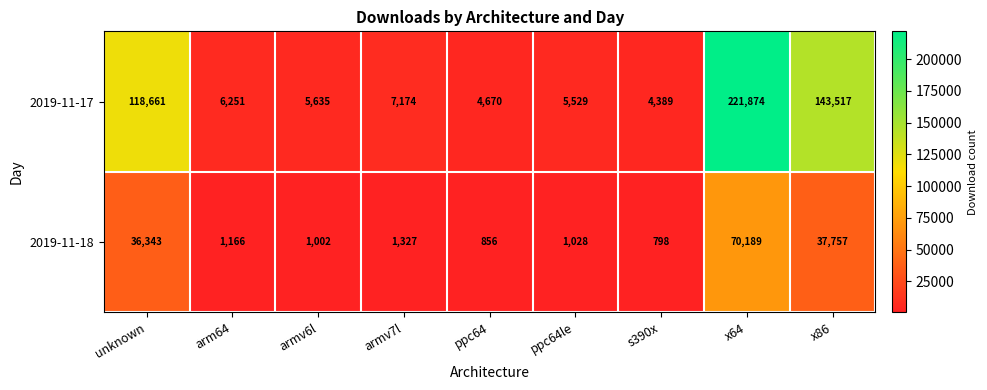

What is the sum of the 2019-11-17 values at x86 and unknown?

262178